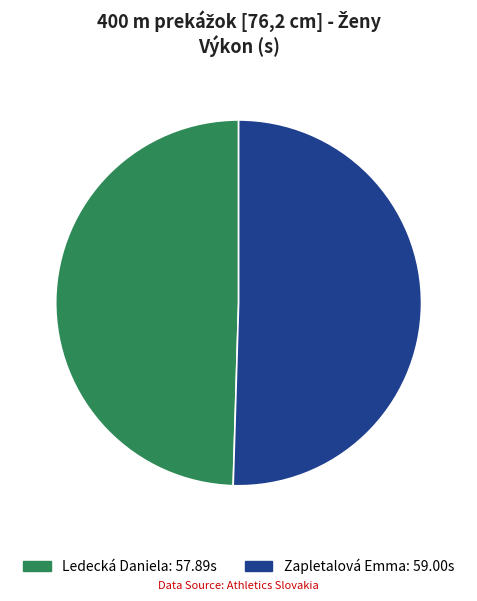

How much of the chart is everything except Zapletalová Emma?

49.5%